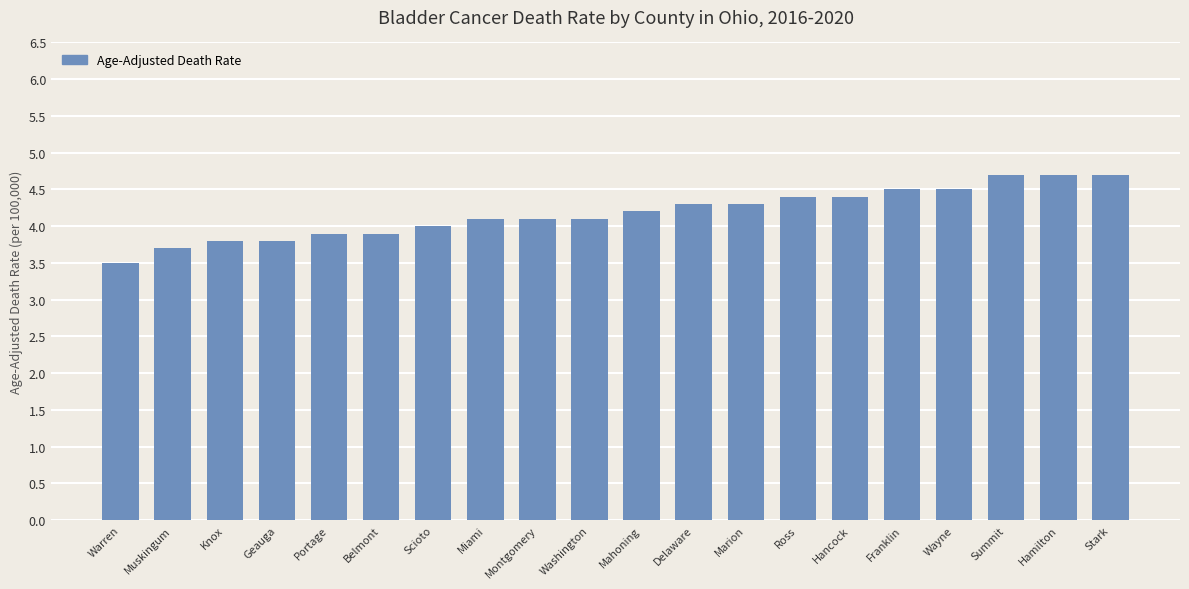

Does the chart contain any negative values?

No